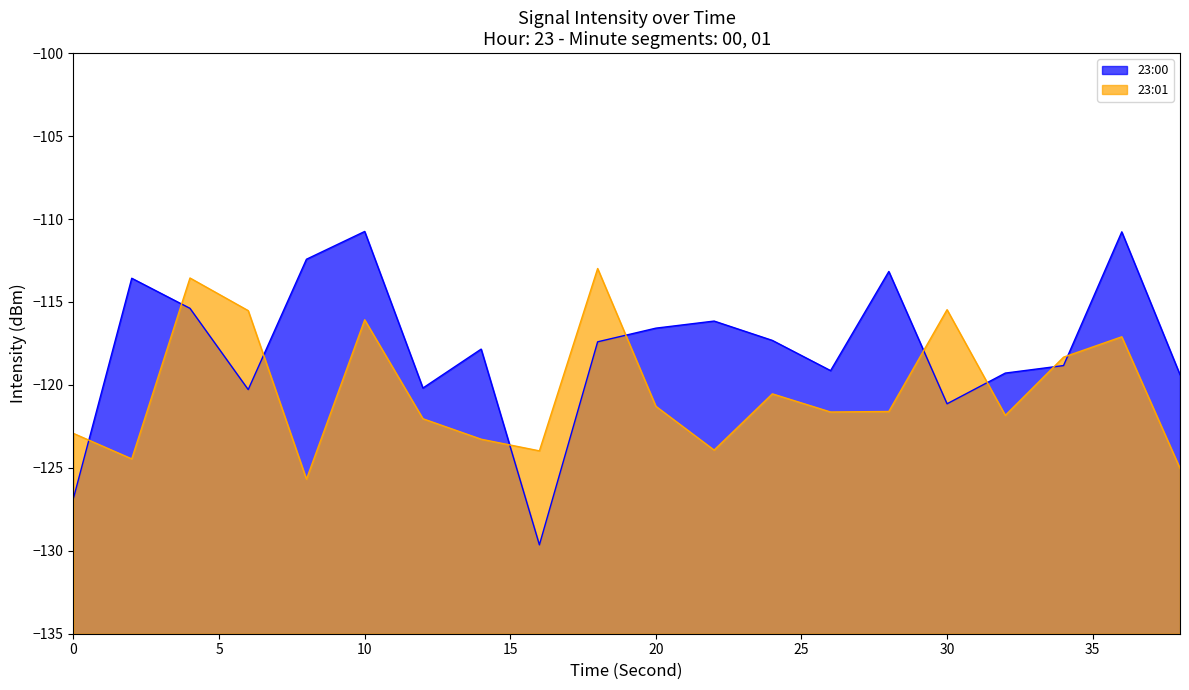

Which series has the widest spread of values?

23:00